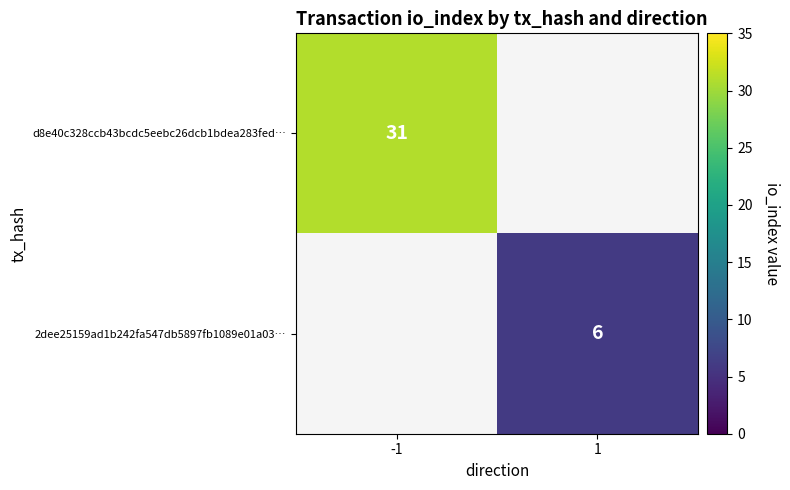

The 2dee25159ad1b242fa547db5897fb1089e01a03… series shows 2 at 1. True or false?

False